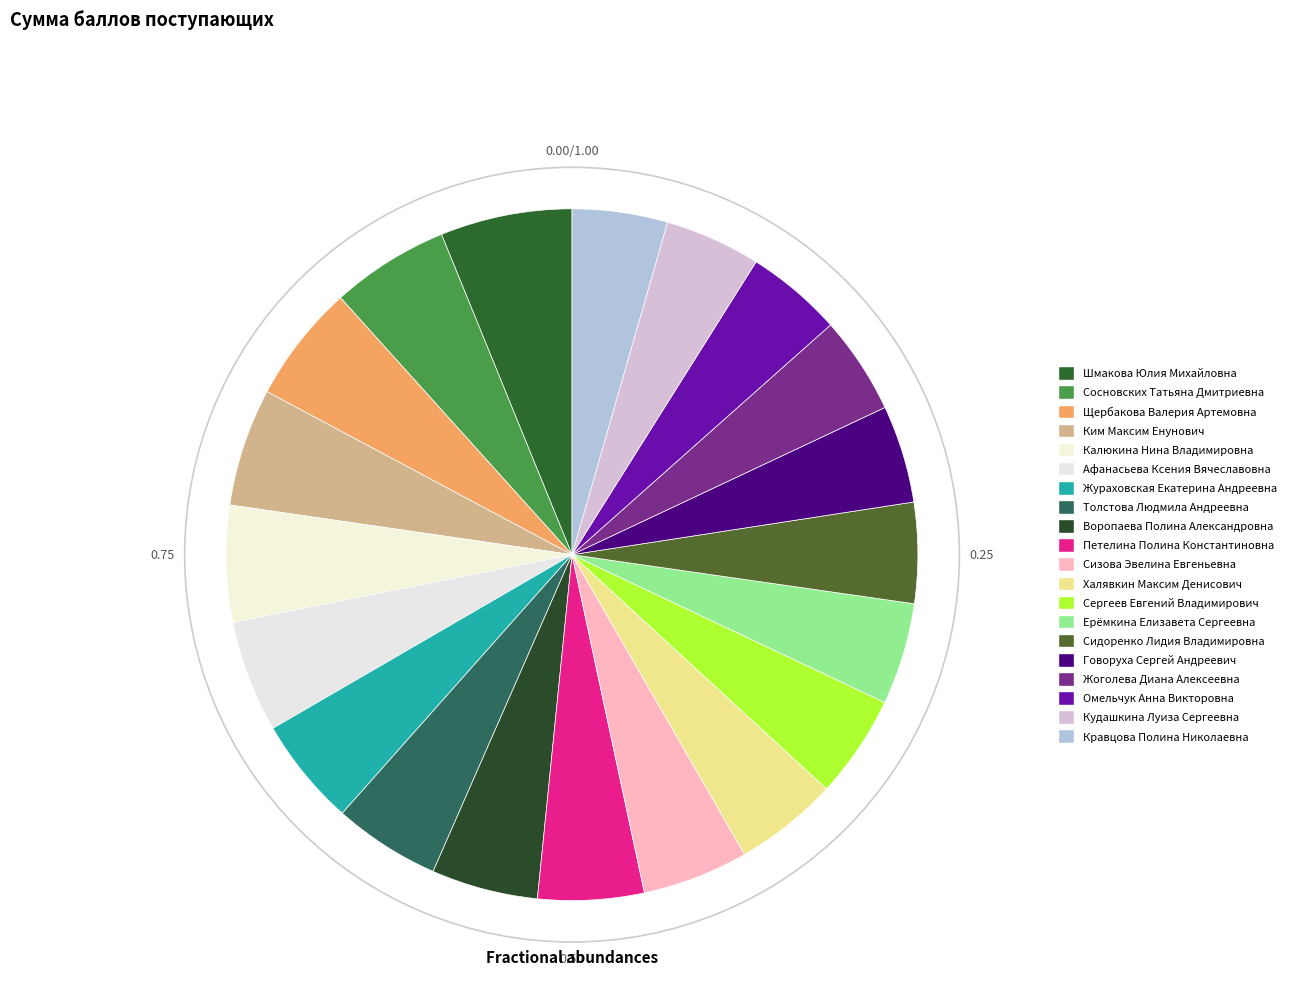

What is the total percentage of Ким Максим Енунович and Толстова Людмила Андреевна?

10.5%